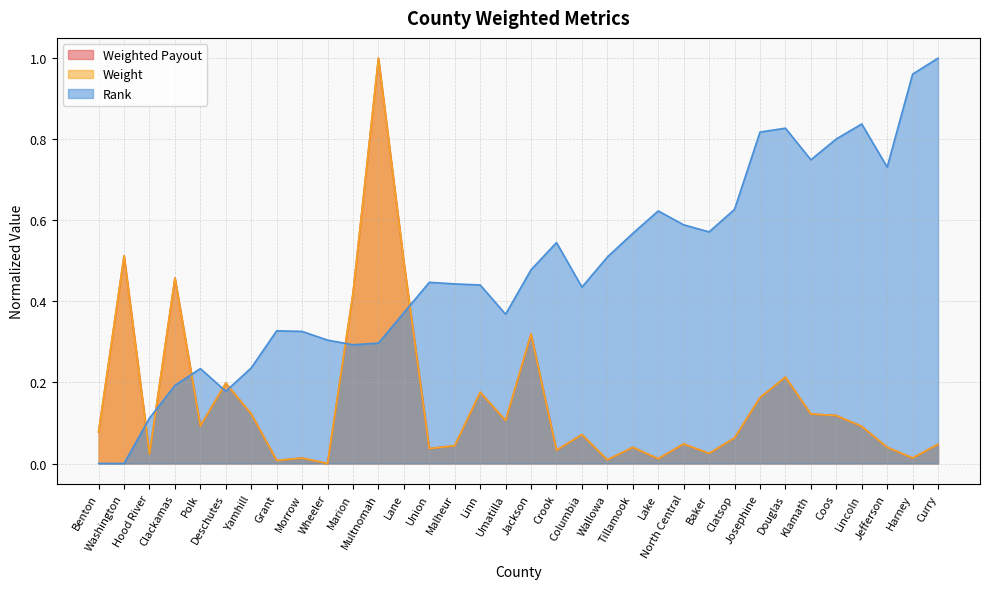

What are all the series names shown in the legend?

Rank, Weight, Weighted Payout